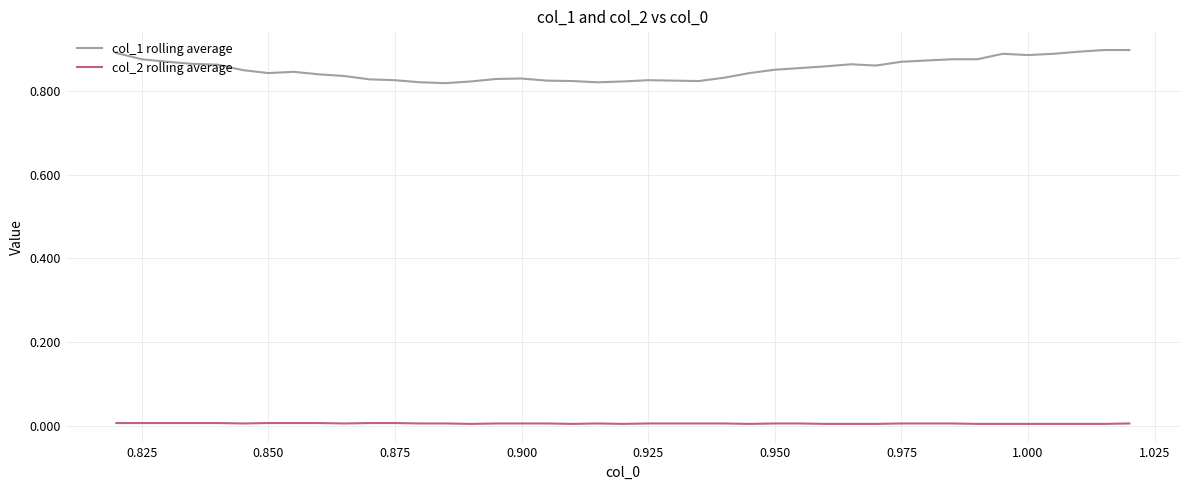

Which series has the largest range (max minus min)?

col_1 rolling average